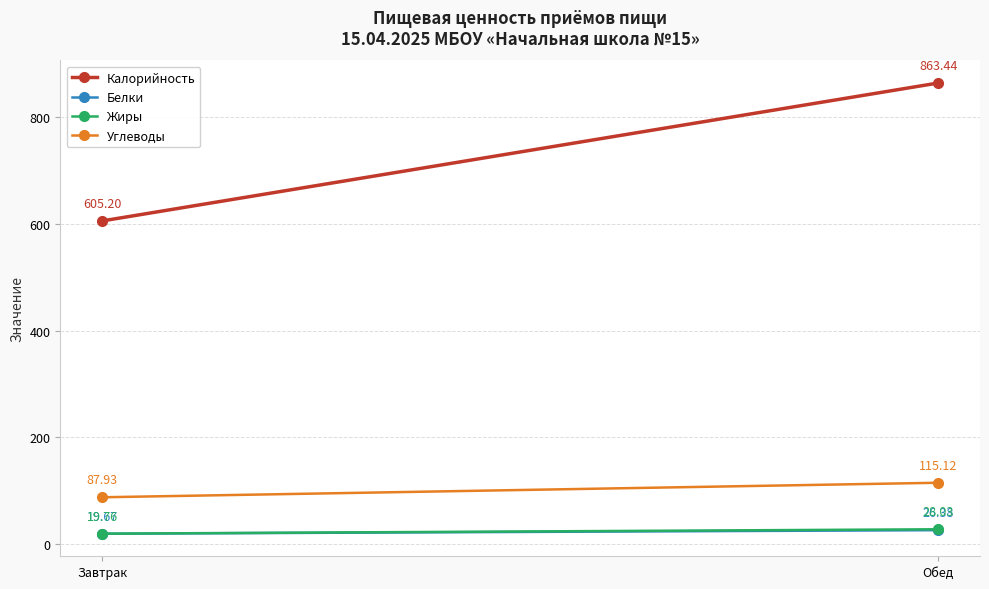

Is the value of Жиры at Завтрак greater than the value of Углеводы at Обед?

No